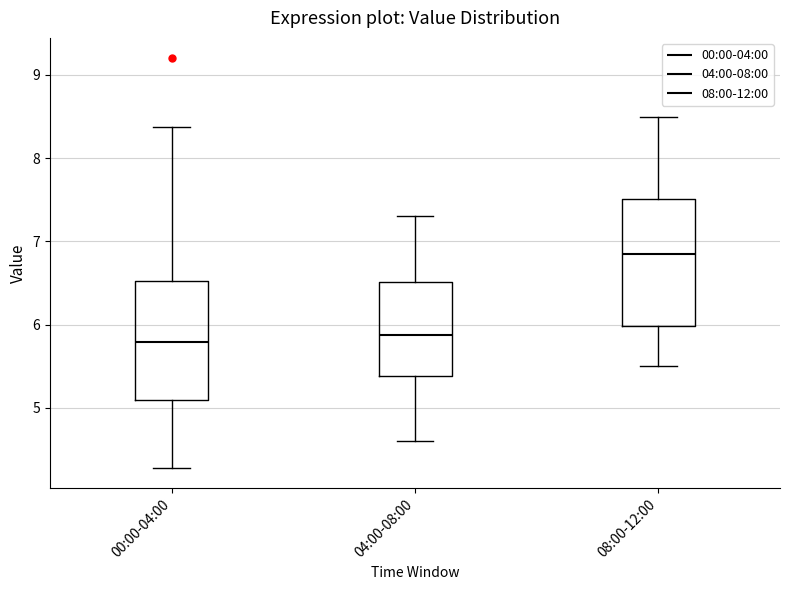

Reading left to right, read every box against the y-axis: the position of its median line, the range the box covers, and the ends of its whiskers. The values are not printed on the chart, so give them approximately, as read against the axis.

00:00-04:00: median 5.8, box 5.1 to 6.5, whiskers 4.3 to 8.4
04:00-08:00: median 5.9, box 5.4 to 6.5, whiskers 4.6 to 7.3
08:00-12:00: median 6.9, box 6.0 to 7.5, whiskers 5.5 to 8.5